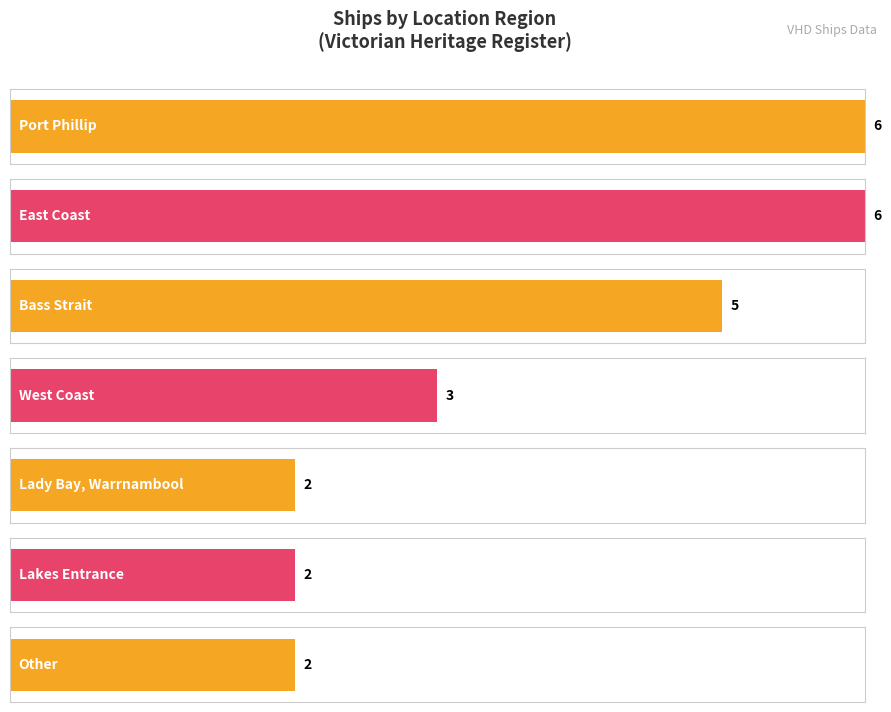

How many values are between 2 and 6?

7